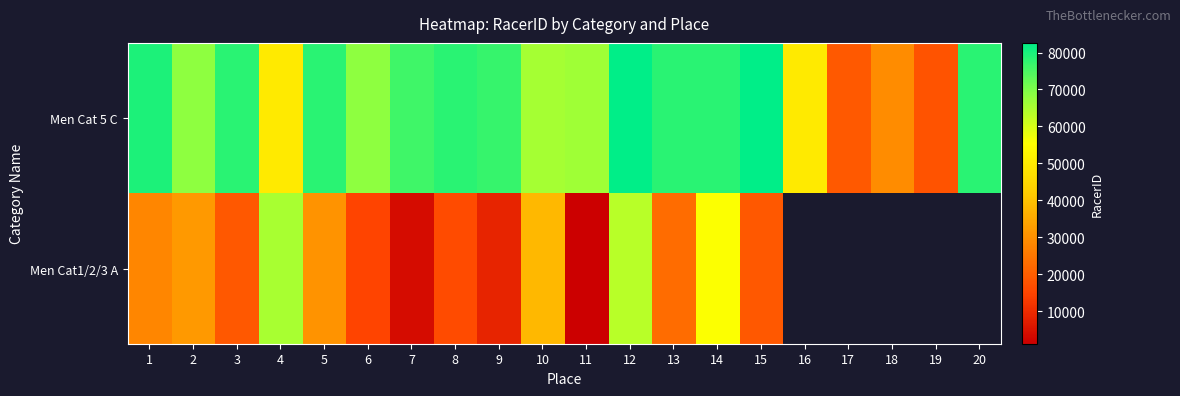

Which series has the largest range (max minus min)?

Men Cat 5 C